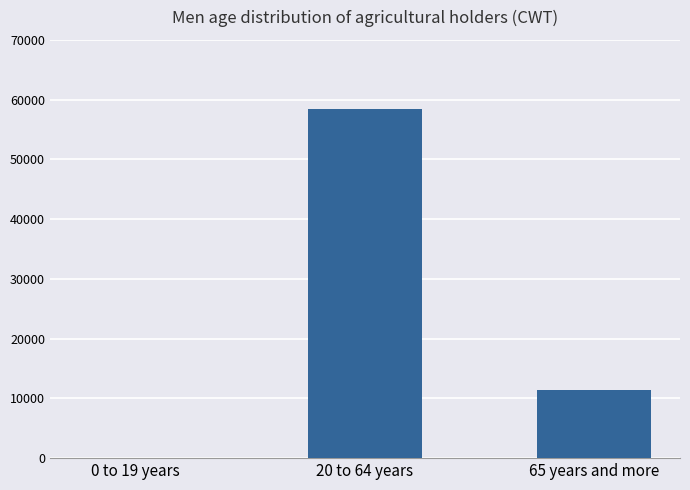

What is the sum of the values at 0 to 19 years and 65 years and more?

11493.7